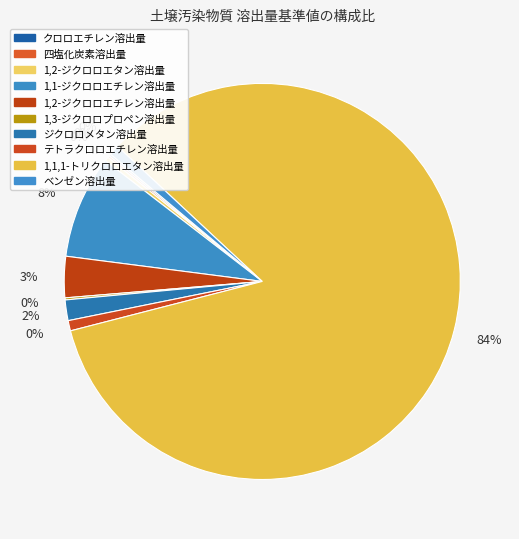

The 1,1-ジクロロエチレン溶出量 slice represents 1% of the pie. True or false?

False